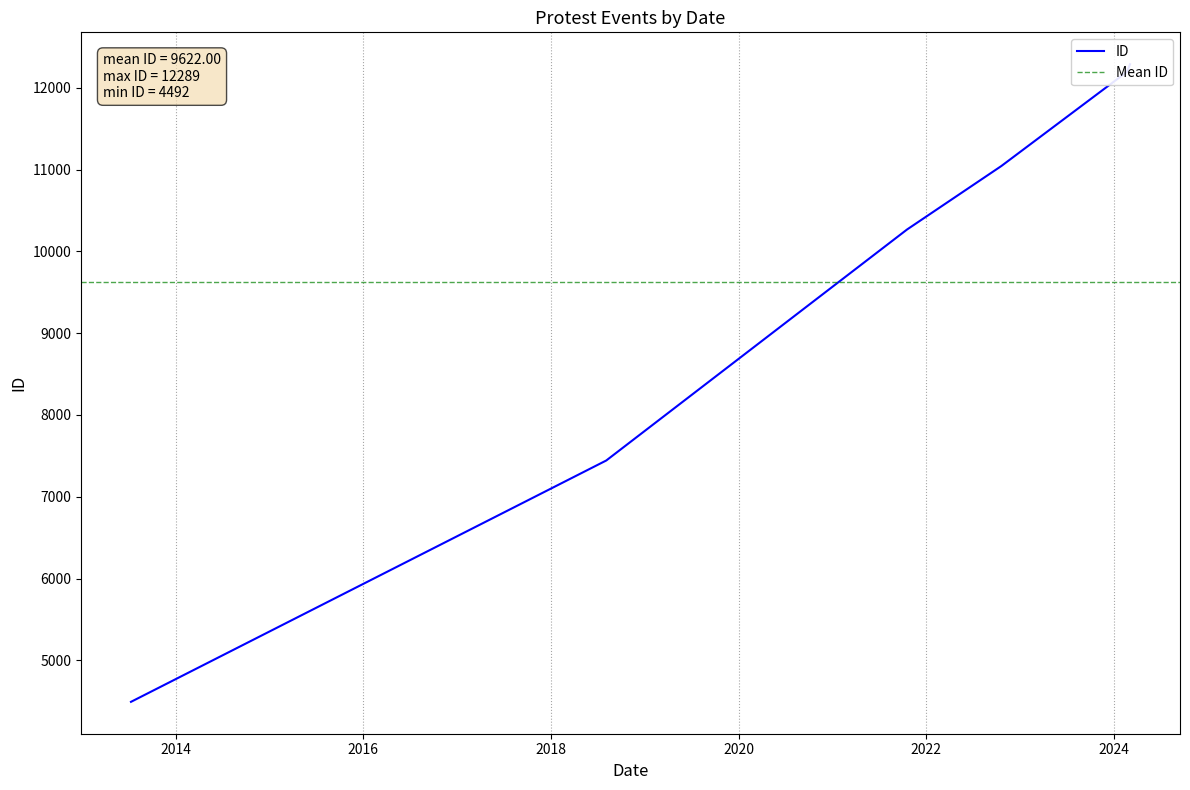

Rank the categories by value from lowest to highest.

2013-07-11, 2018-08-04, 2021-10-18, 2022-10-20, 2024-02-21, 2024-03-04